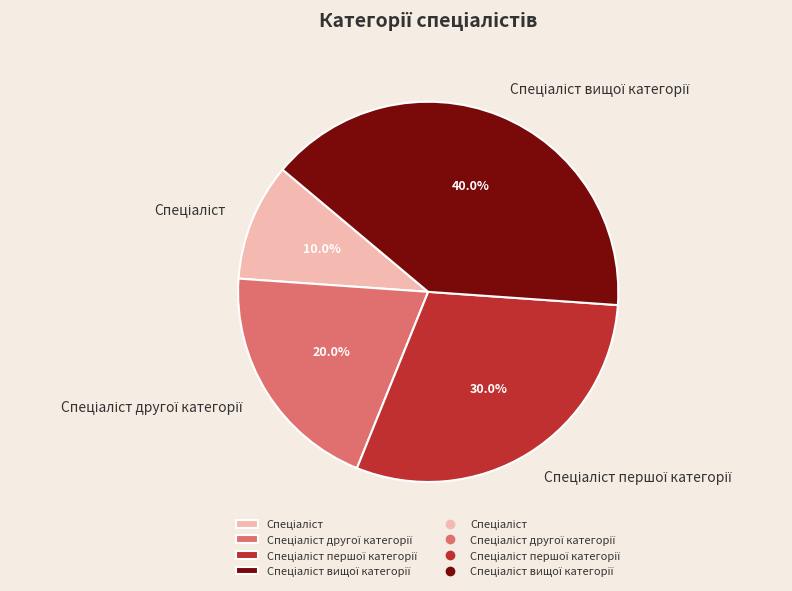

Is there a majority slice in this chart?

No